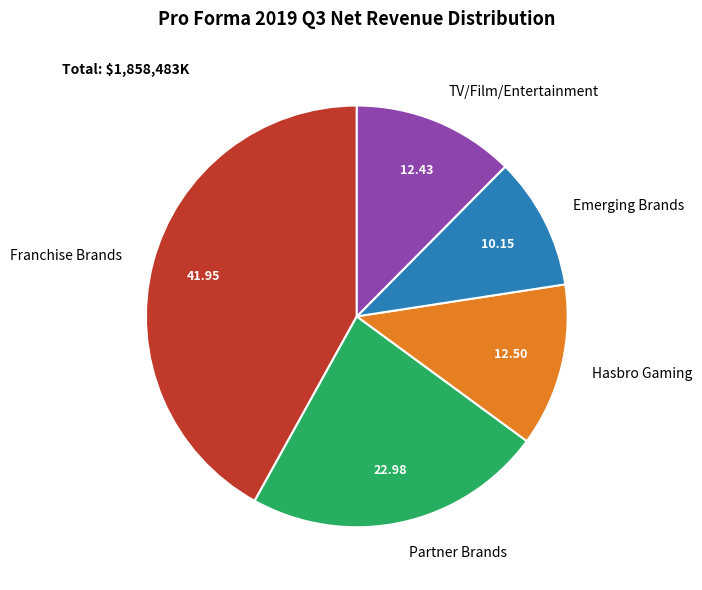

True or false: TV/Film/Entertainment accounts for 23% of the total.

False